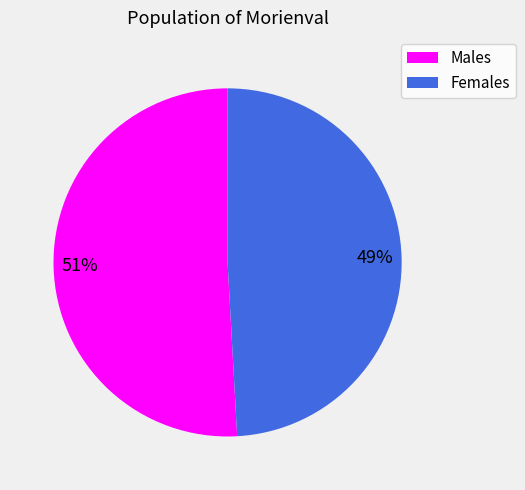

Count the number of slices in the pie.

2